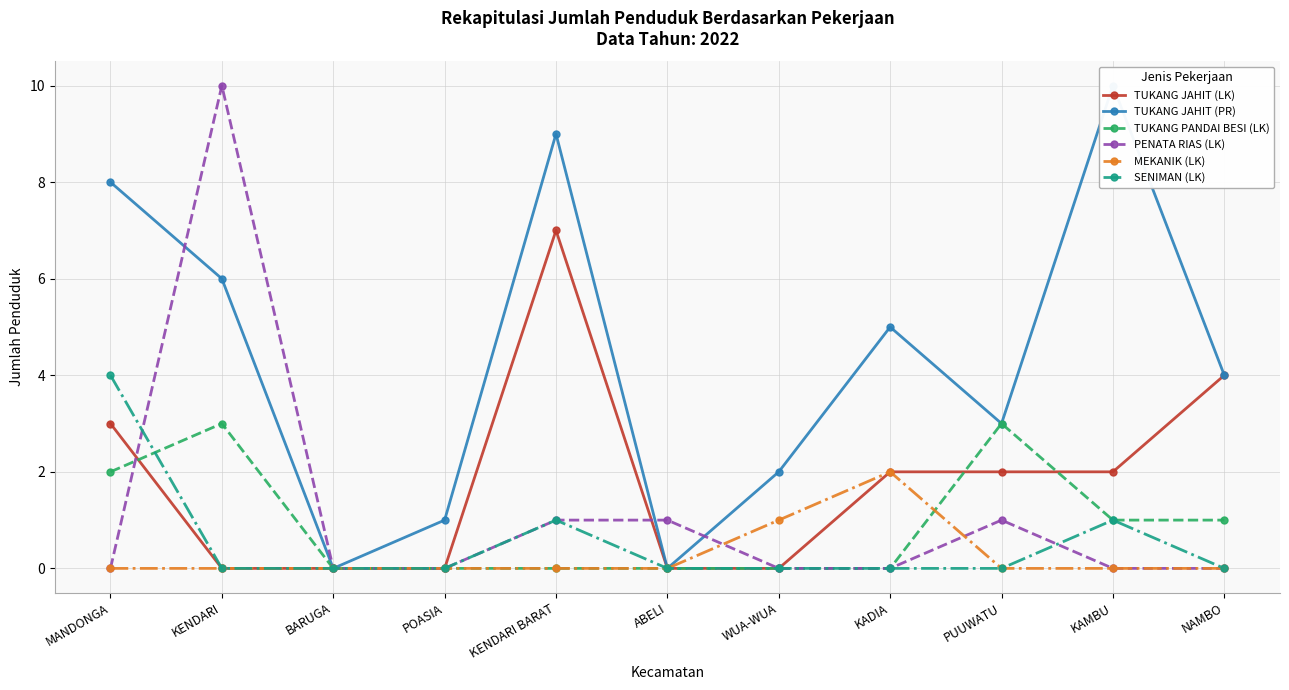

Which has a higher value, PUUWATU or WUA-WUA?

PUUWATU